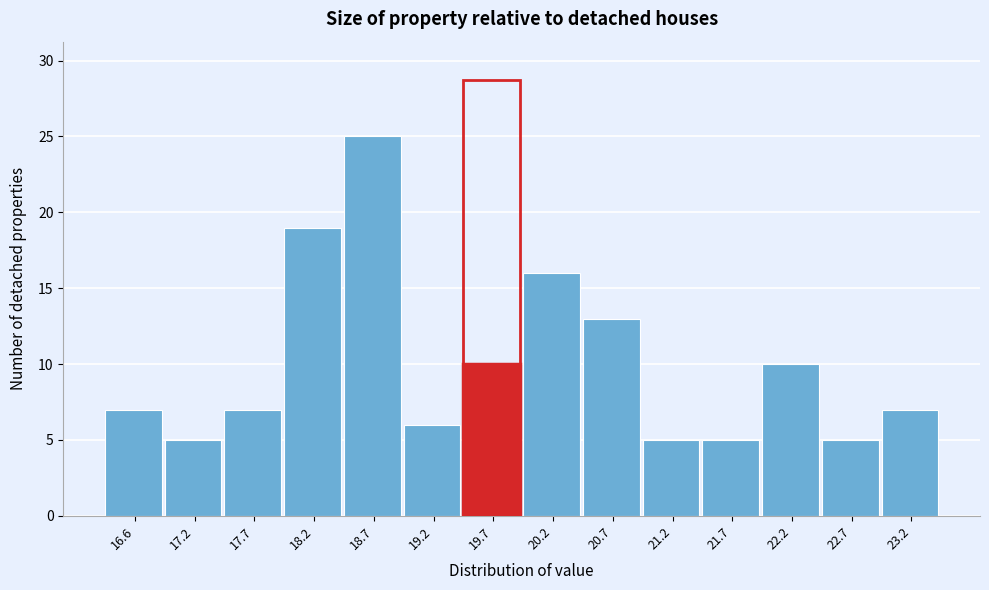

Reading right to left, extract all data points from this chart.

23.2=7	22.7=5	22.2=10	21.7=5	21.2=5	20.7=13	20.2=16	19.7=10	19.2=6	18.7=25	18.2=19	17.7=7	17.2=5	16.6=7